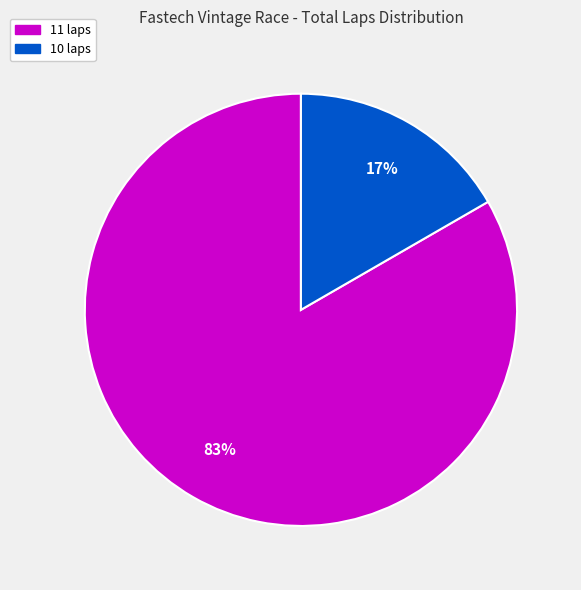

To the nearest percent, what is the average slice percentage?

50%